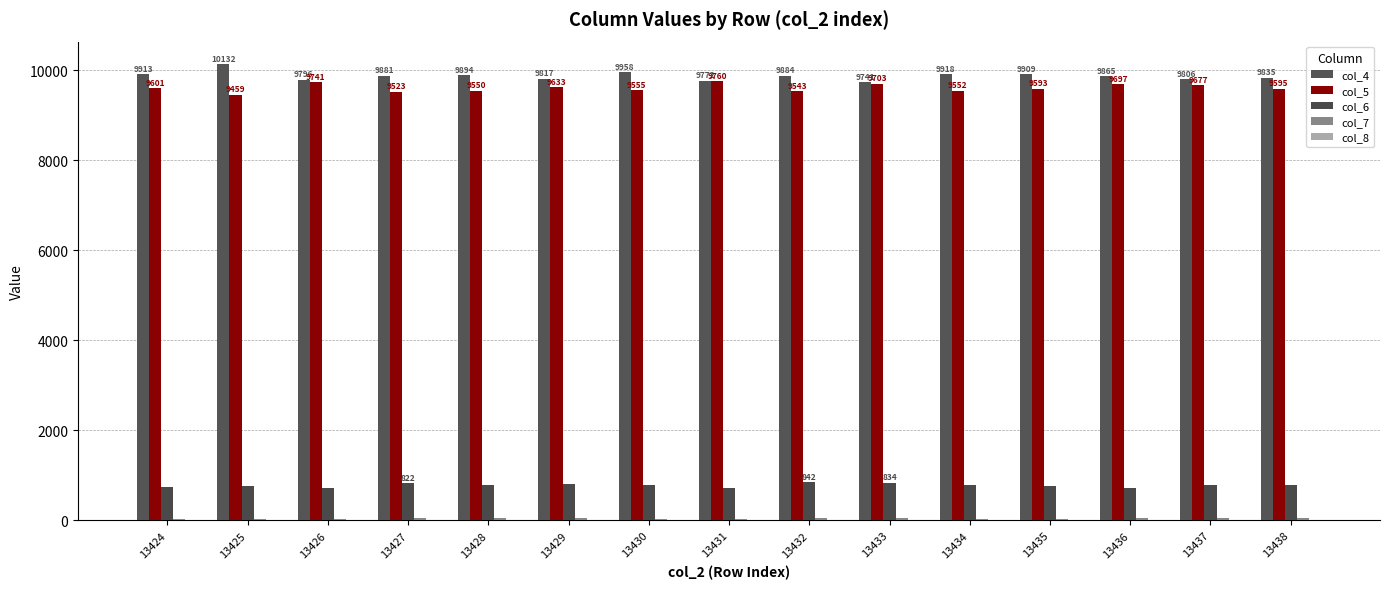

Reading left to right, transcribe all the data shown in this chart.

col_4: 9913	10132	9796	9881	9894	9817	9958	9772	9884	9741	9918	9909	9865	9806	9835
col_5: 9601	9459	9741	9523	9550	9633	9555	9760	9543	9703	9552	9593	9697	9677	9595
col_6: 751	755	727	822	779	798	795	716	842	834	790	759	709	788	775
col_7: 37	29	36	43	45	48	39	34	45	41	40	40	44	41	43
col_8: 2	1	2	5	6	3	4	1	5	4	3	3	4	6	5